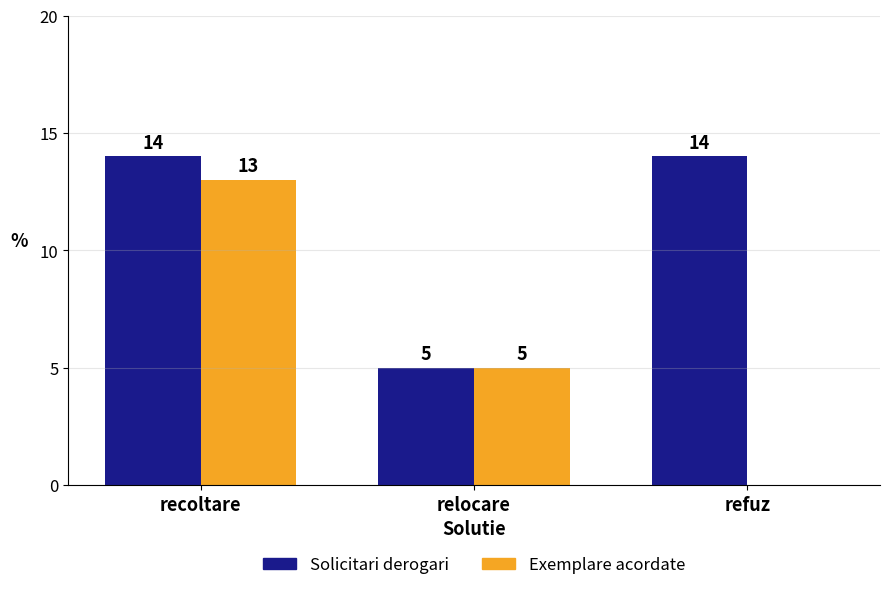

Where is Exemplare acordate nearest to the value 6?

relocare